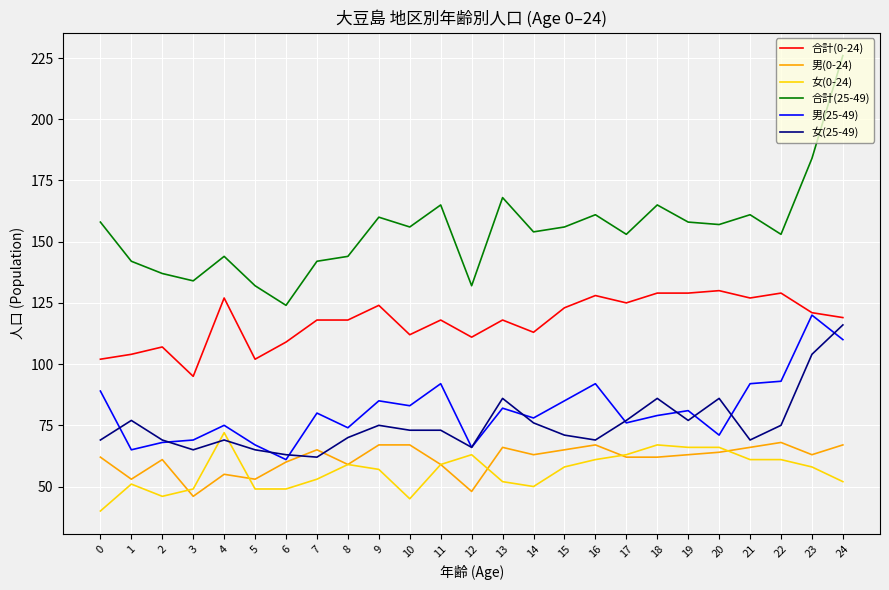

What is the average value of the 女(0-24) series?

56